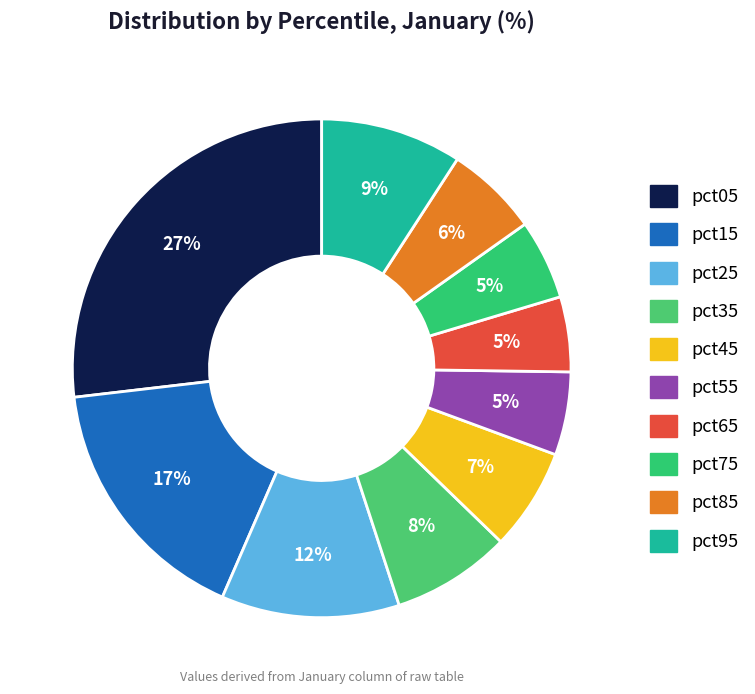

To the nearest percent, what portion does pct75 represent?

5%